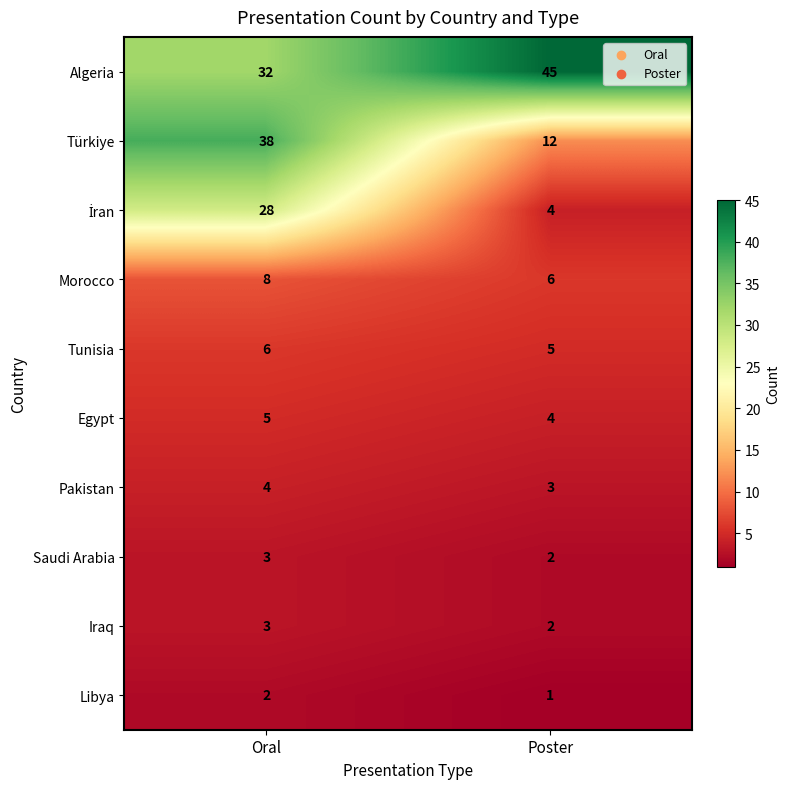

The Morocco series shows 11 at Oral. True or false?

False